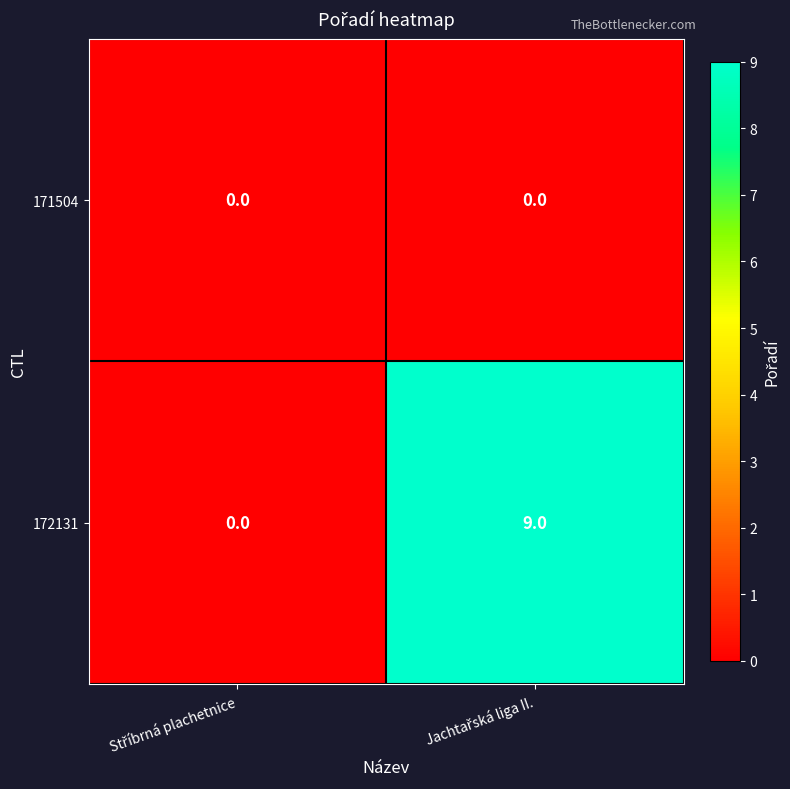

Reading right to left, what are all the values shown in this chart?

171504: 0	0
172131: 9	0